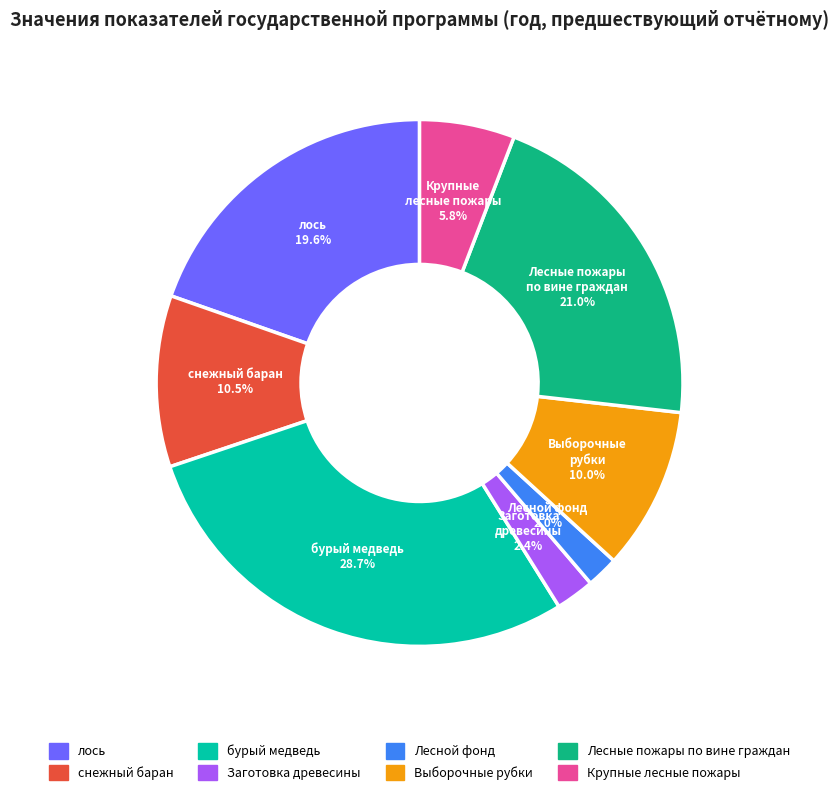

Is there any slice that represents more than half of the pie?

No